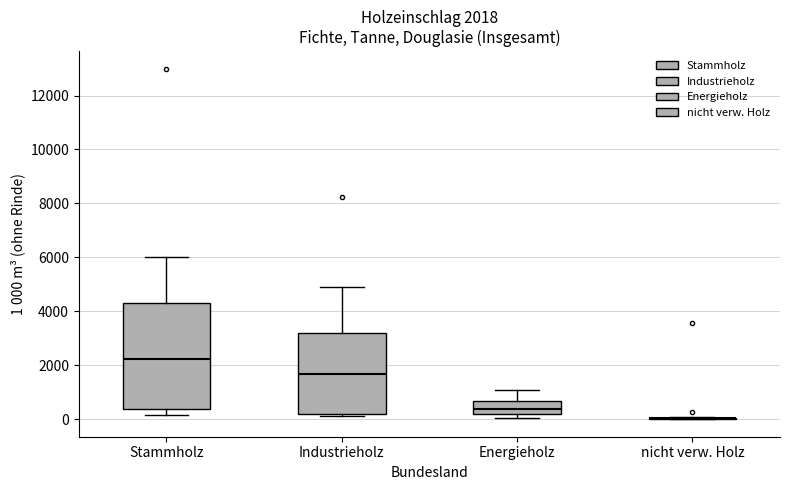

Comparing the boxes themselves (not the whiskers), which one is the tallest?

Stammholz